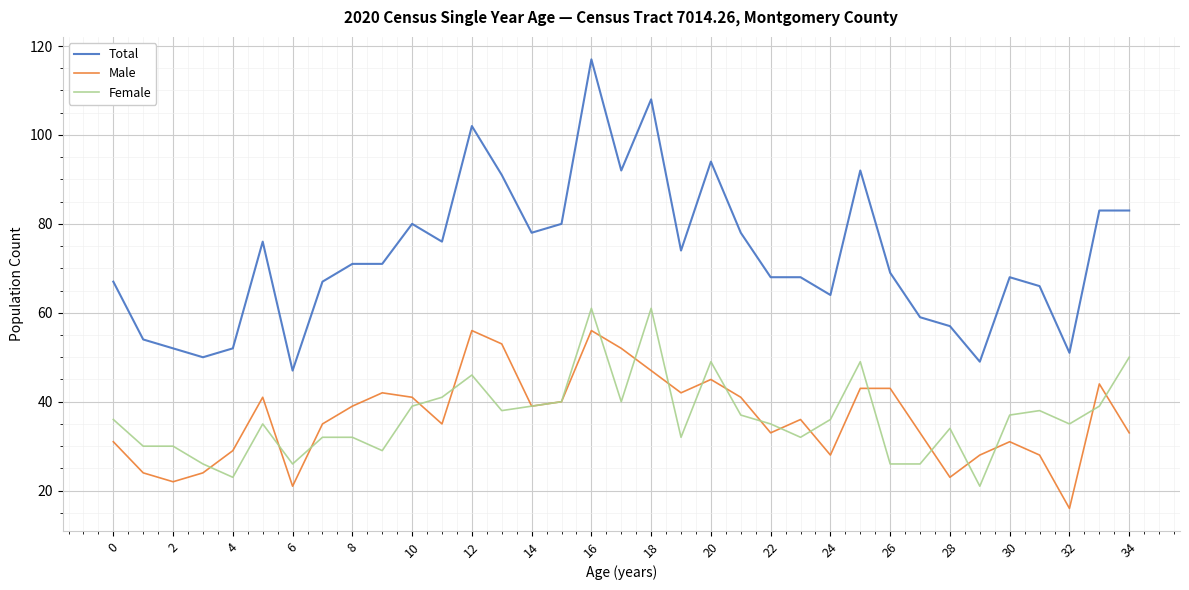

True or false: Total and Female intersect in this chart.

False